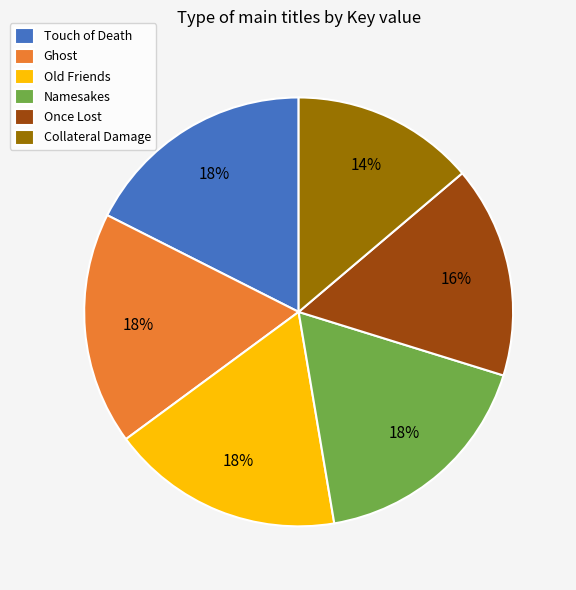

Does Ghost represent more than half of the total?

No